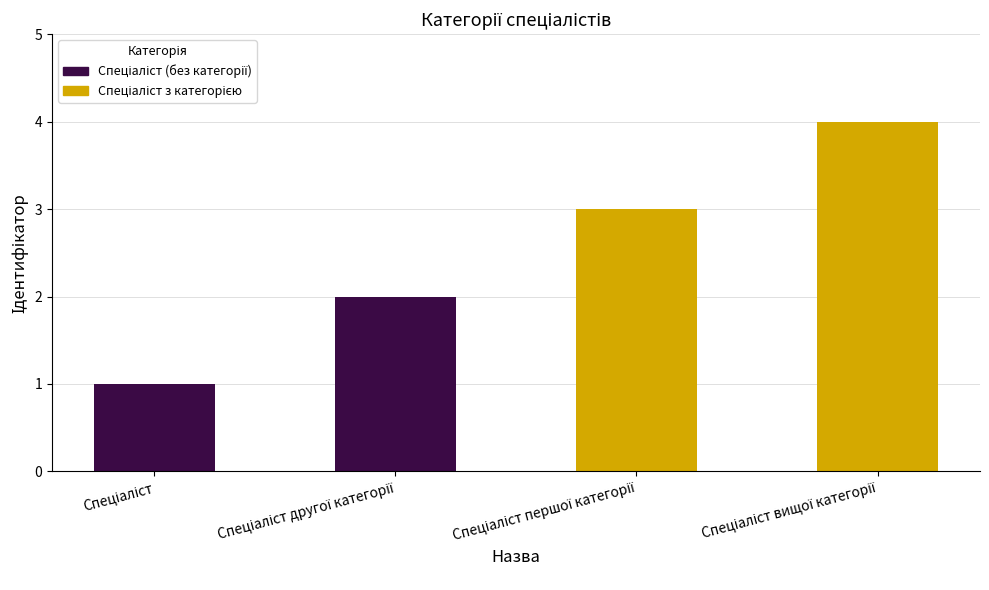

List the series in order of their overall mean, highest first.

Спеціаліст з категорією, Спеціаліст (без категорії)